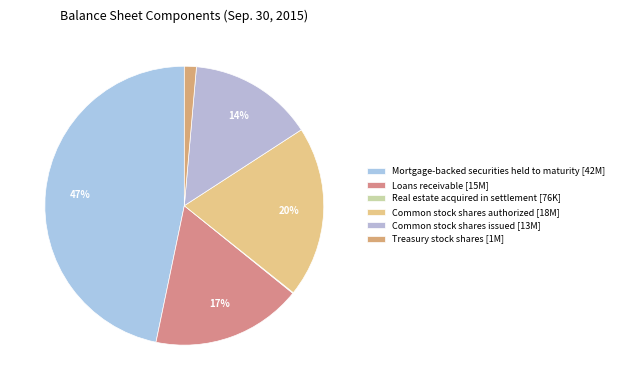

Is there any slice that represents more than half of the pie?

No